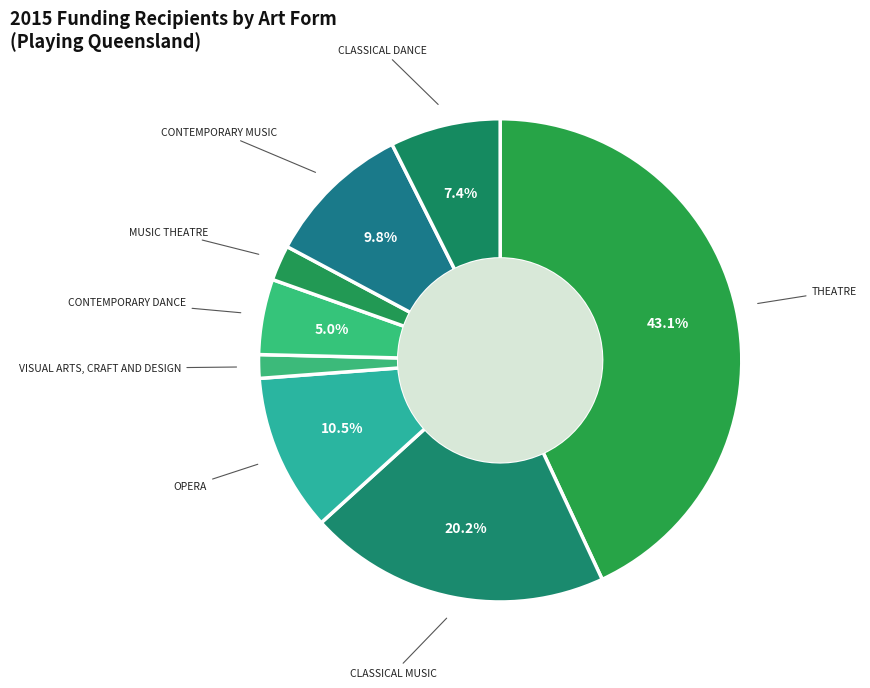

Count the number of slices in the pie.

8